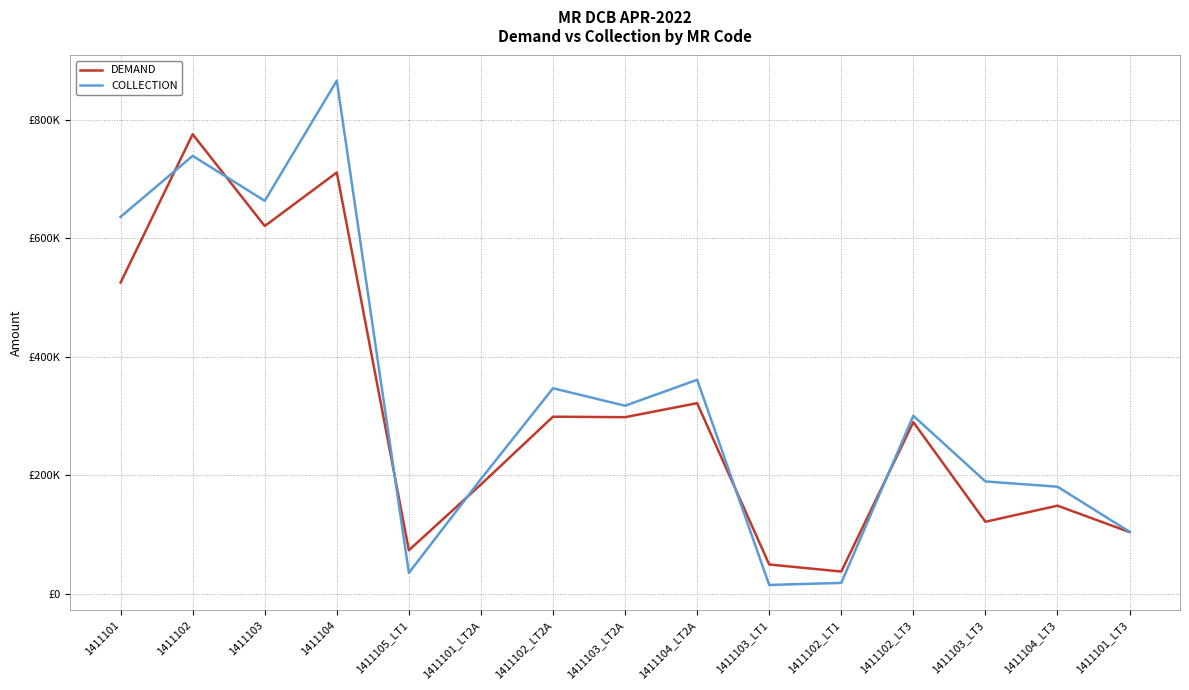

Does the chart have visible grid lines?

Yes